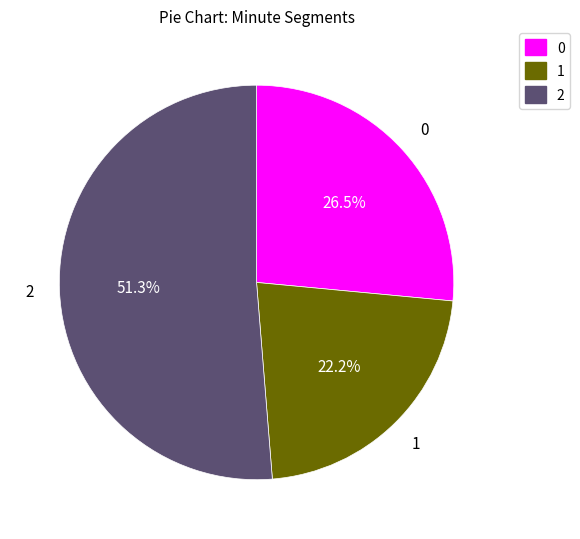

What is the total percentage of 1 and 2?

73.5%